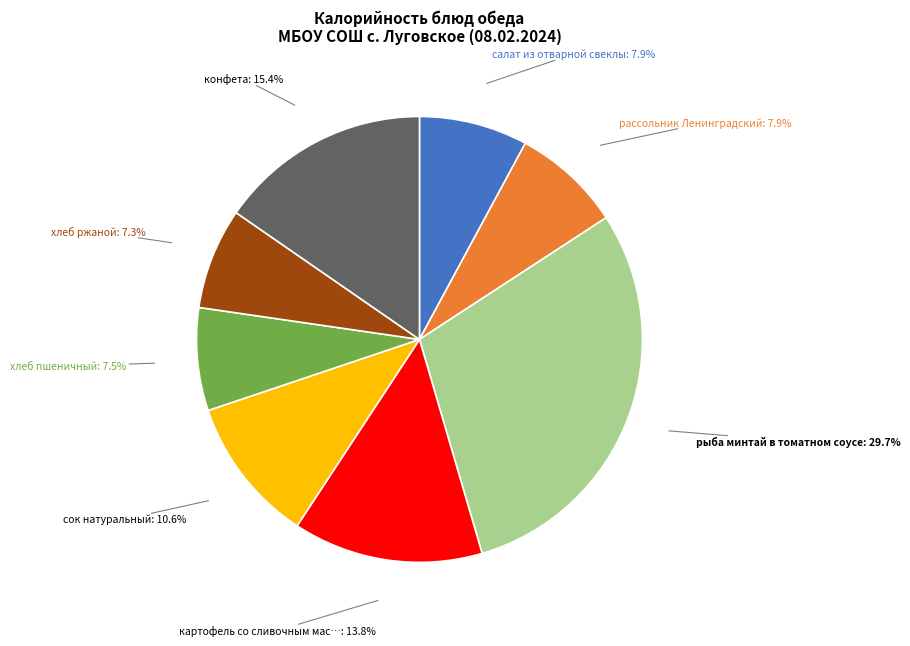

Does any single category account for the majority?

No